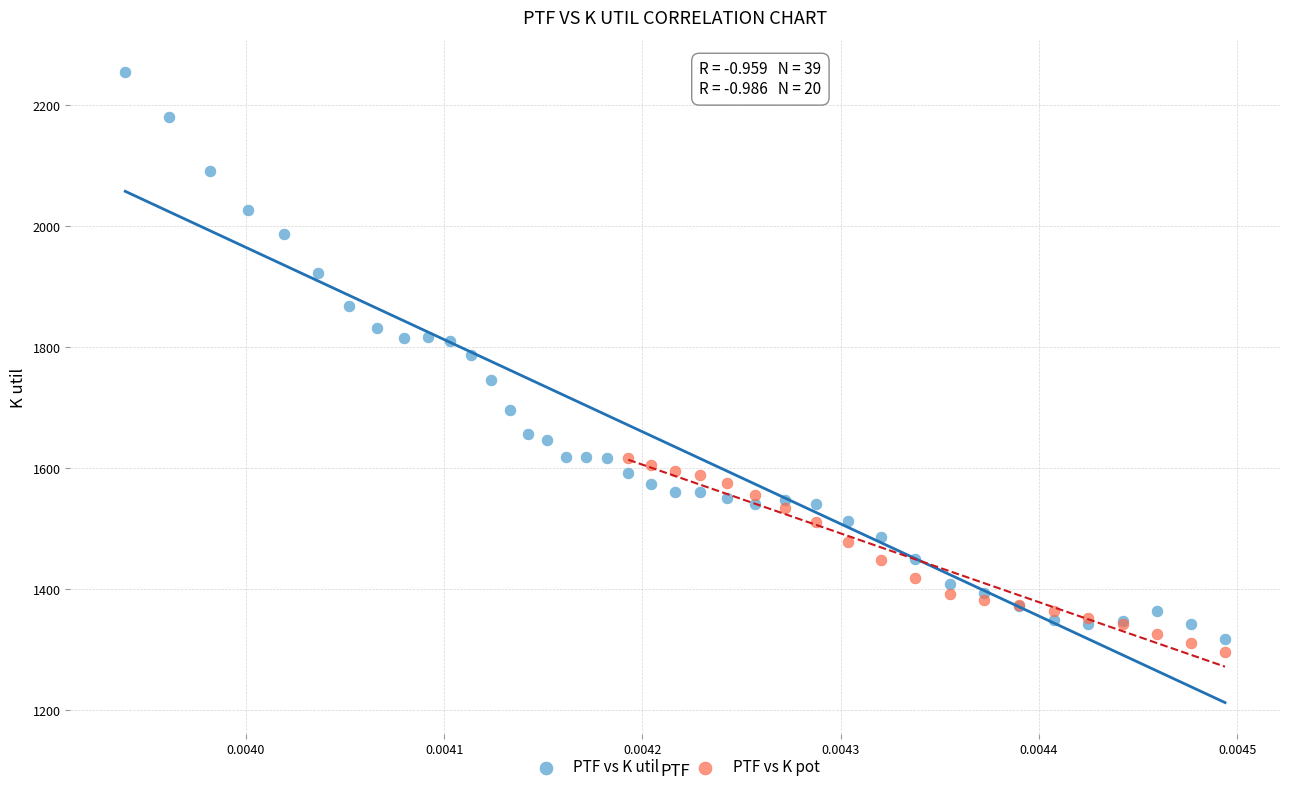

Which series has the widest spread of Y values?

PTF vs K util